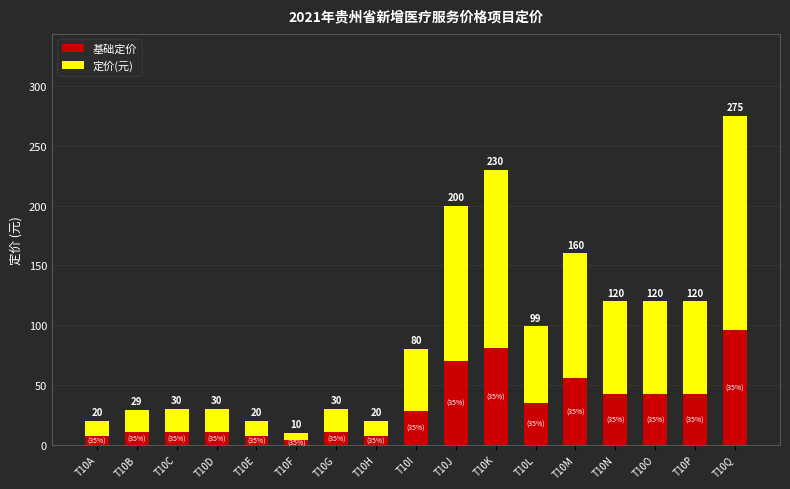

What are all the series names shown in the legend?

基础定价, 定价(元)